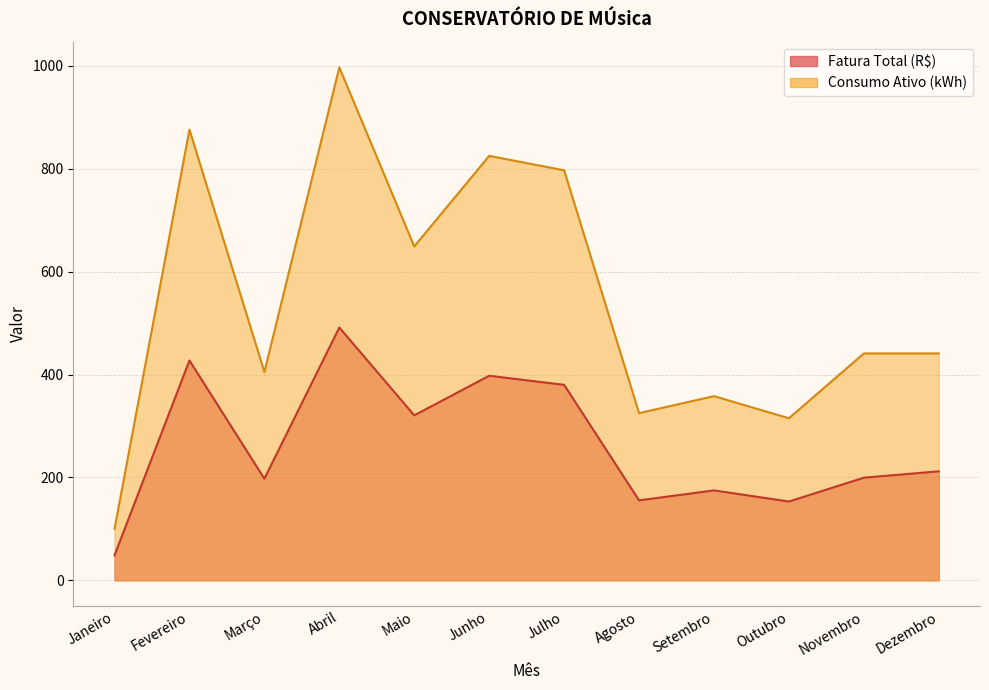

What is the difference between the highest and lowest values at Dezembro?

229.1